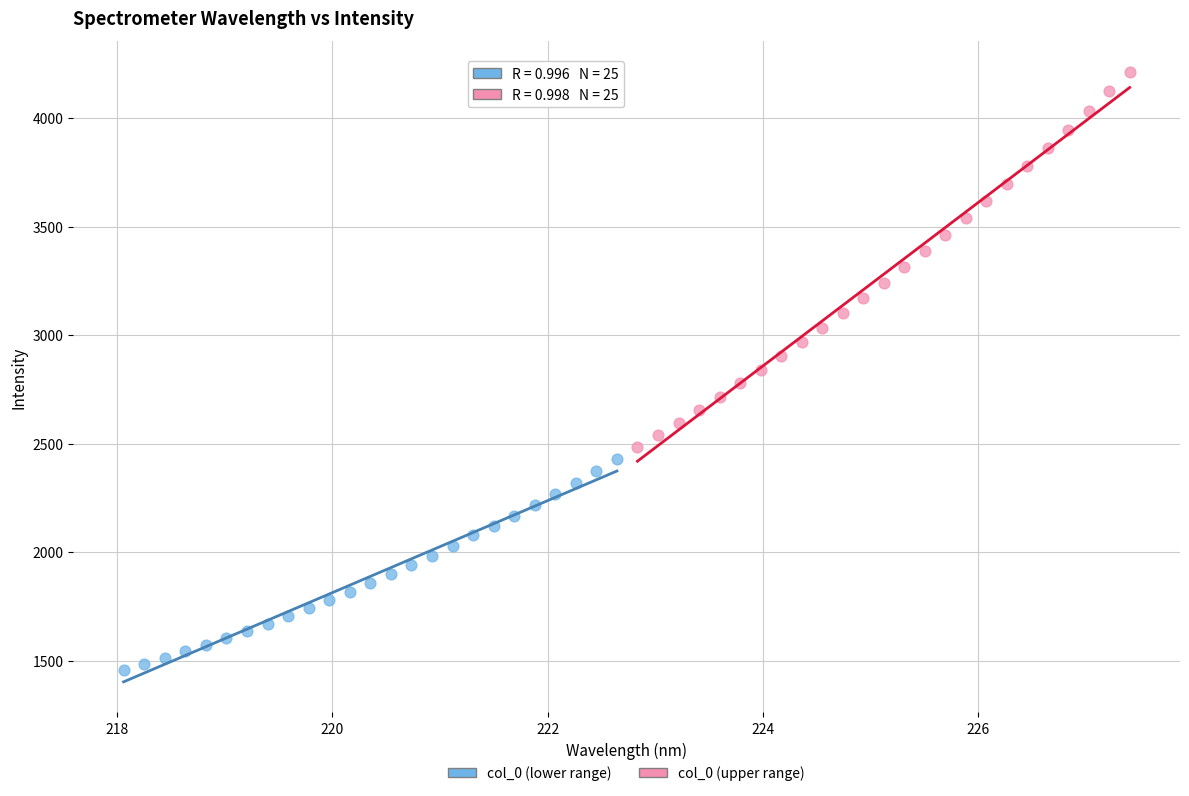

Which series reaches the maximum Y coordinate?

col_0 (upper range)